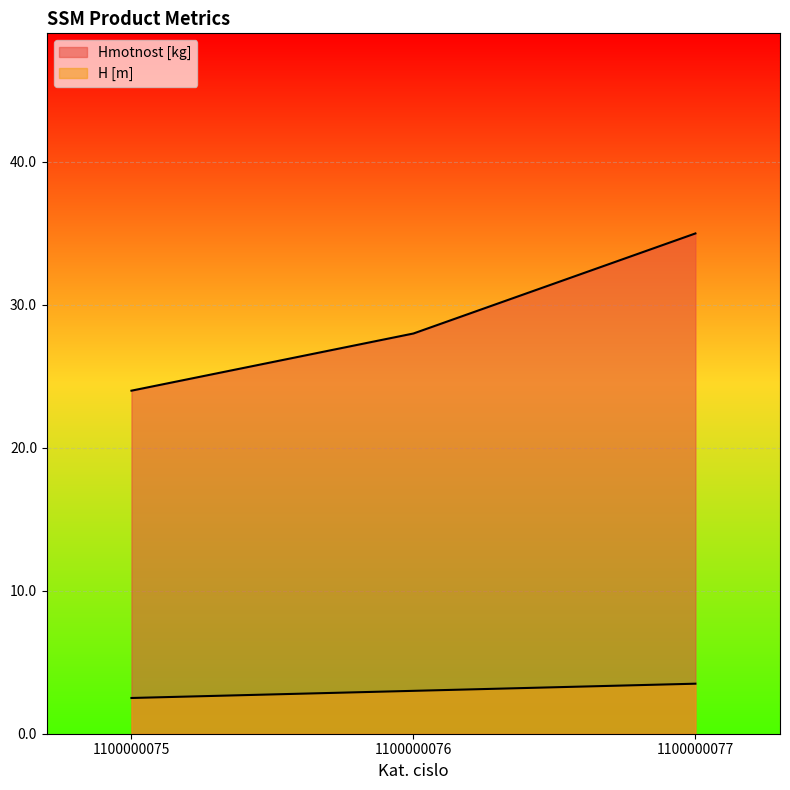

What is the difference between the H [m] values at 1100000075 and 1100000076?

0.5